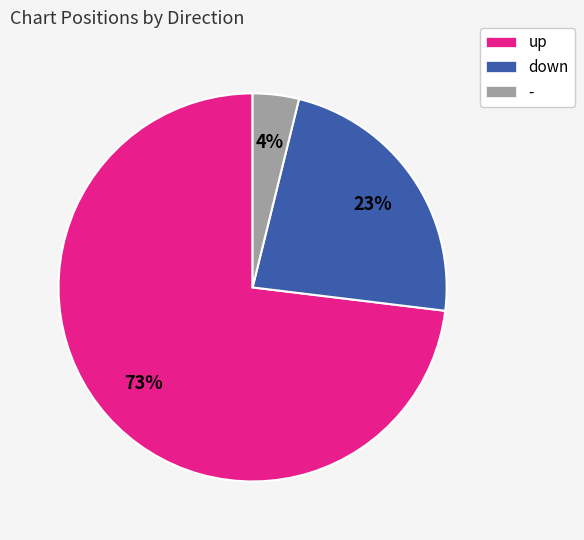

What is the largest slice in the pie chart?

up